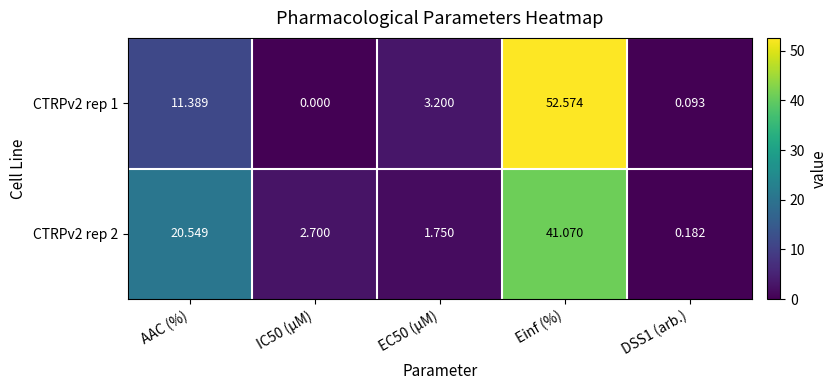

Where does the CTRPv2 rep 2 series first go above 2?

AAC (%)